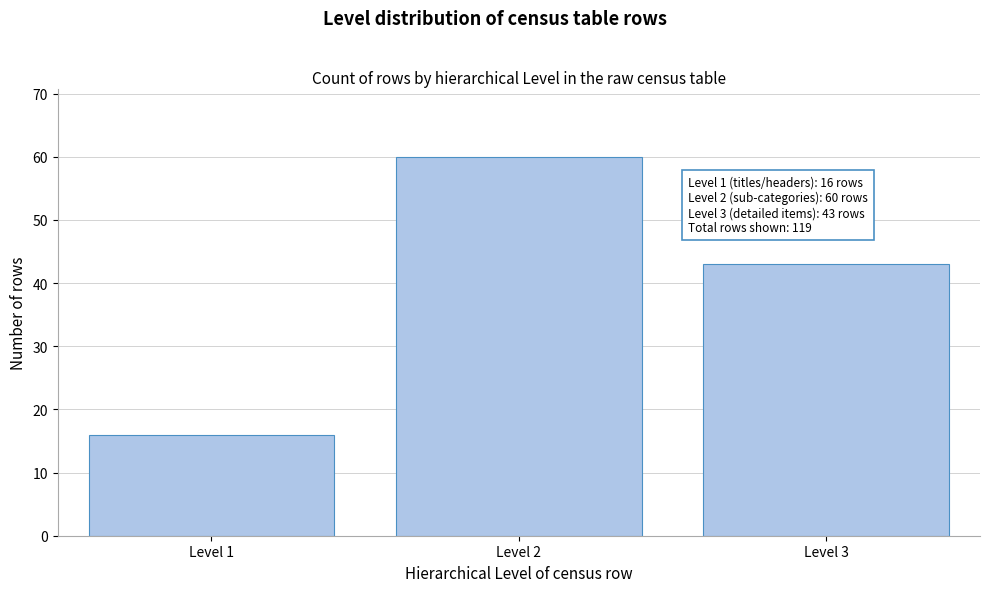

Reading left to right, list all the values displayed in this chart.

16	60	43